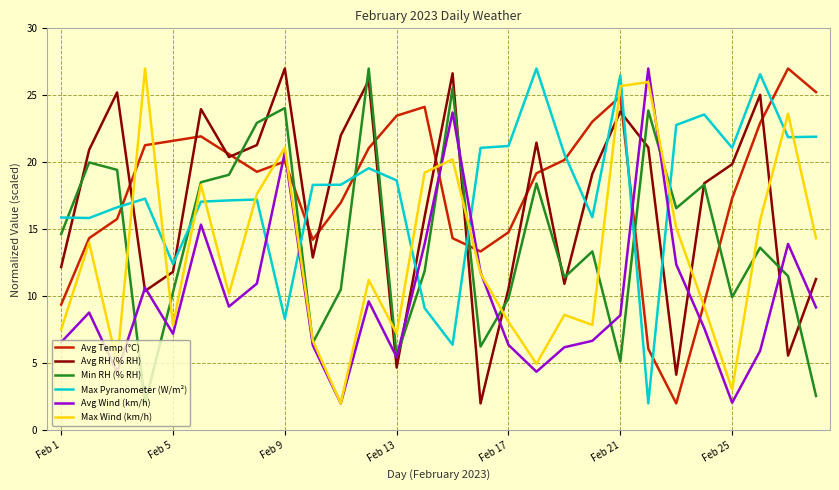

At how many categories does at least one series exceed 15?

28